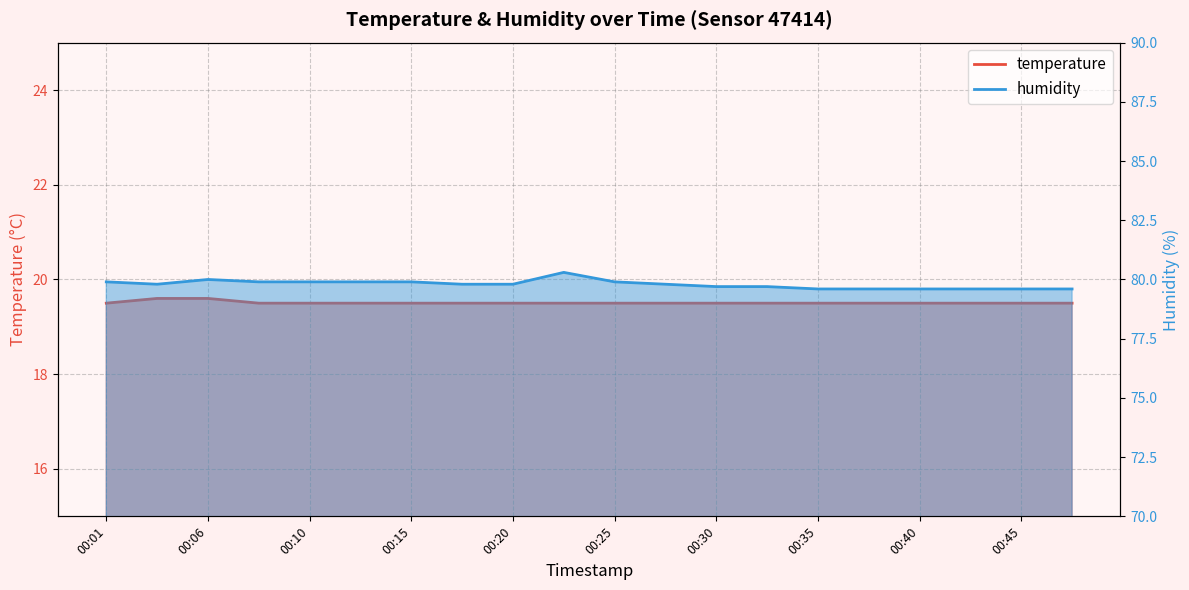

What is the value of the temperature point at the 7th from the left?

19.5